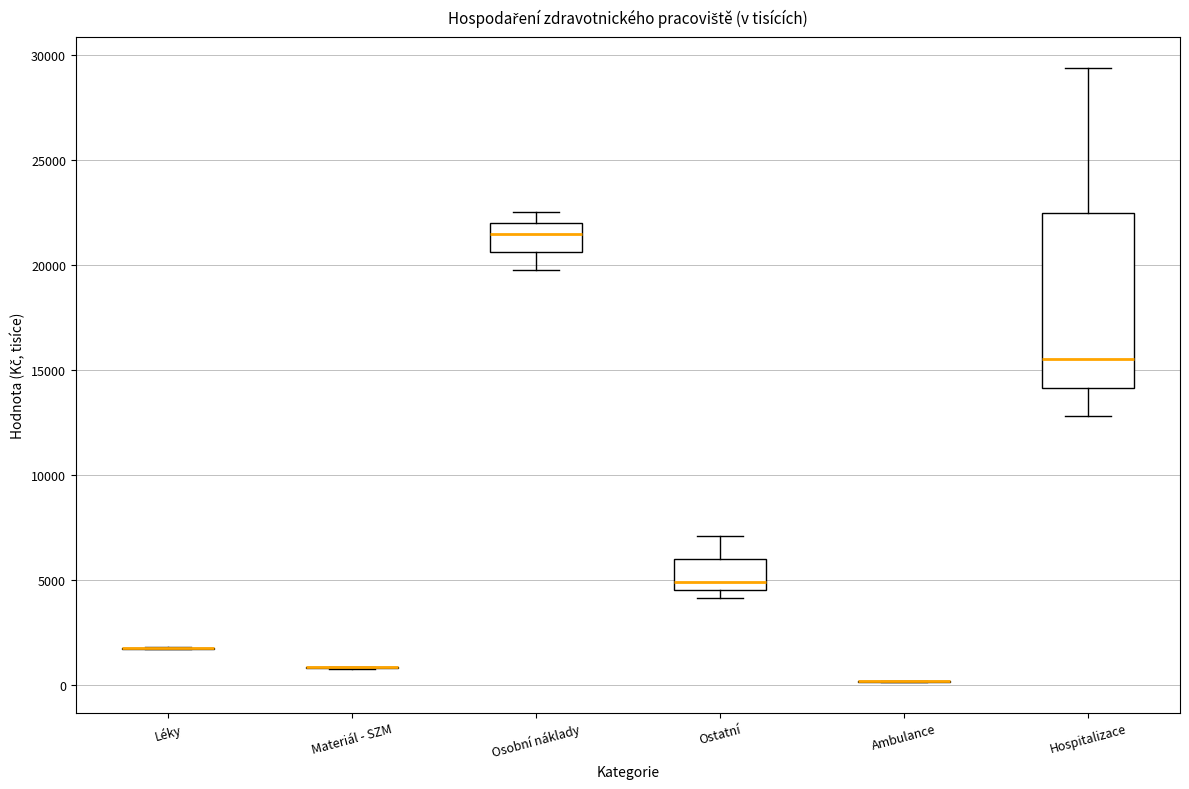

Reading left to right, read every box against the y-axis: the position of its median line, the range the box covers, and the ends of its whiskers. The values are not printed on the chart, so give them approximately, as read against the axis.

Léky: box collapsed to a line at 2000, whiskers 1500 to 2000
Materiál - SZM: box collapsed to a line at 1000, whiskers 500 to 1000
Osobní náklady: median 21500, box 20500 to 22000, whiskers 20000 to 22500
Ostatní: median 5000, box 4500 to 6000, whiskers 4000 to 7000
Ambulance: box collapsed to a line at 0, whiskers 0 to 0
Hospitalizace: median 15500, box 14000 to 22500, whiskers 13000 to 29500